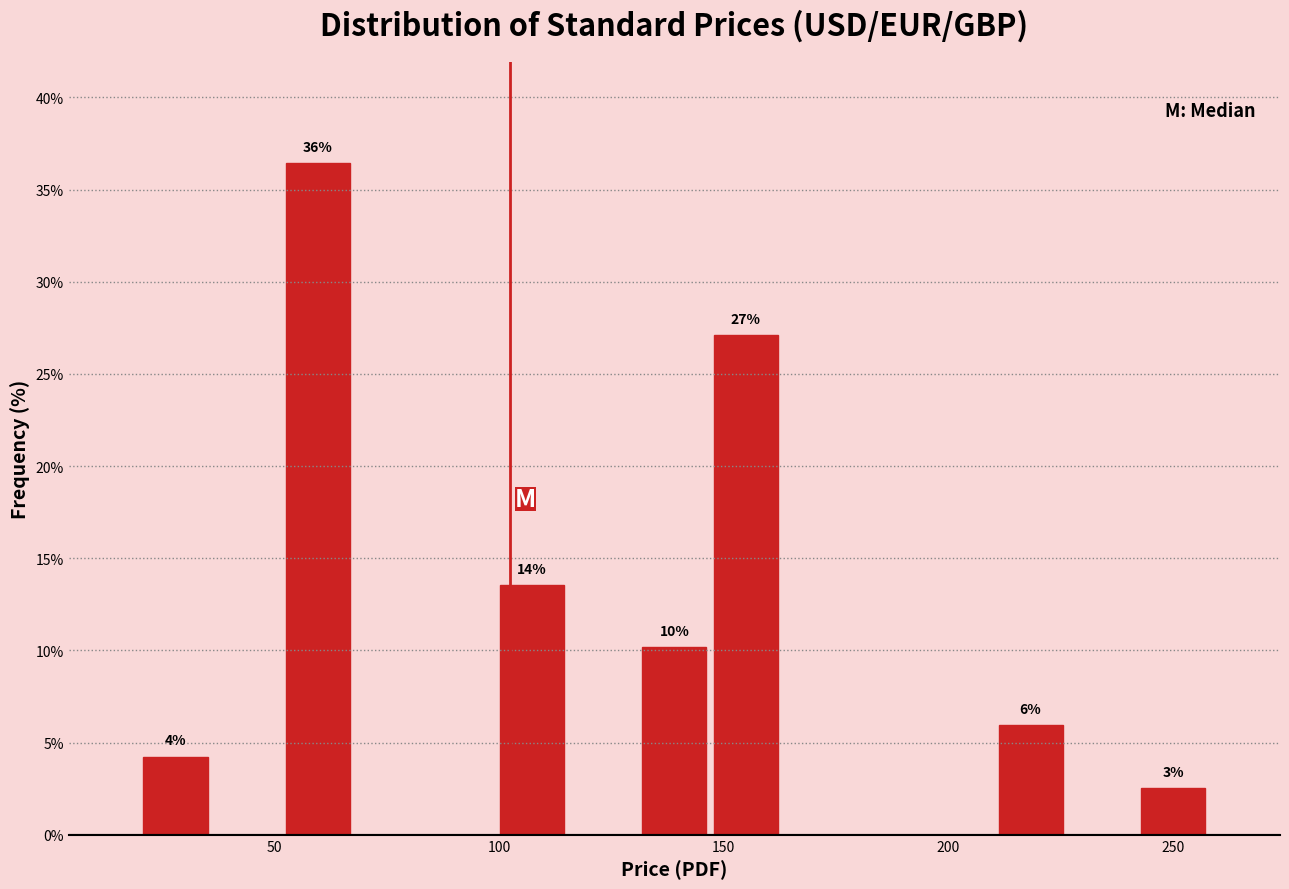

Read against the x-axis, roughly where is the centre of the tallest bar?

60